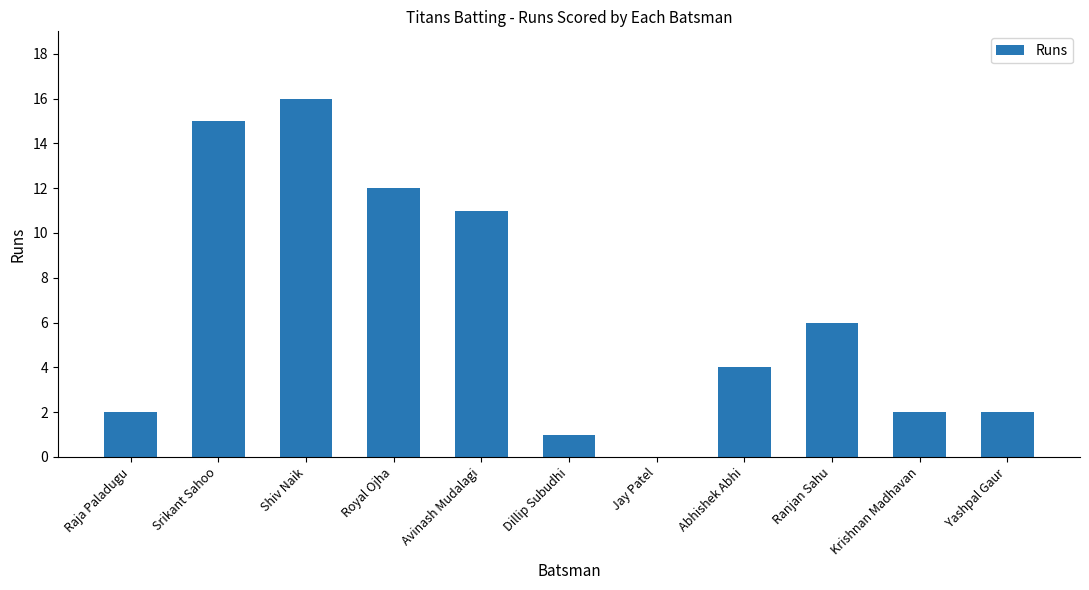

Where does the data first go above 4?

Srikant Sahoo